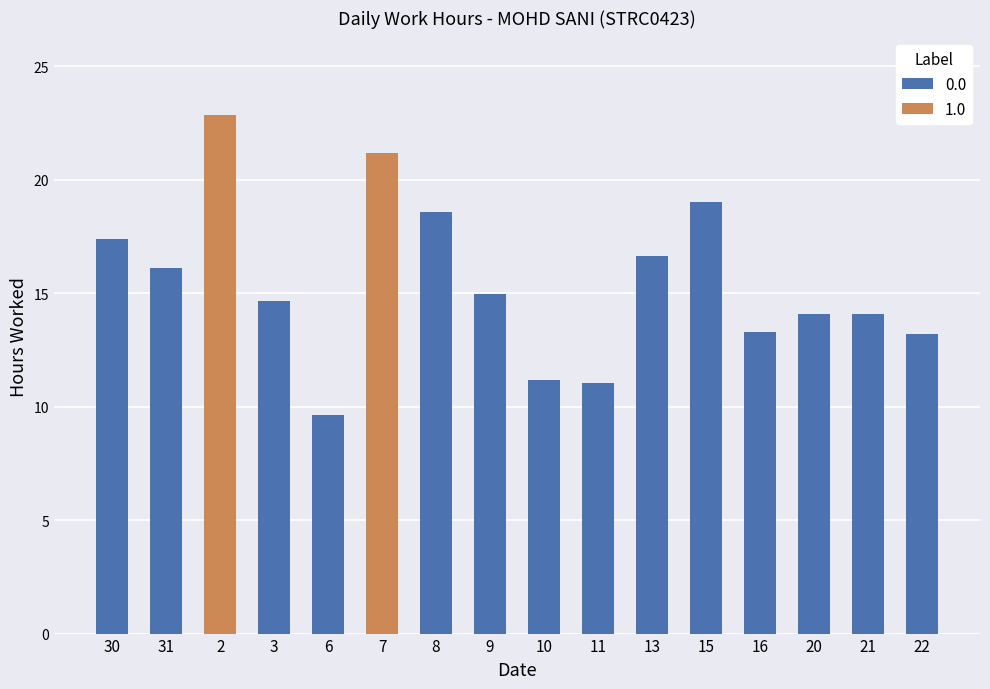

What is the difference between the 0.0 values at 6 and 22?

3.6